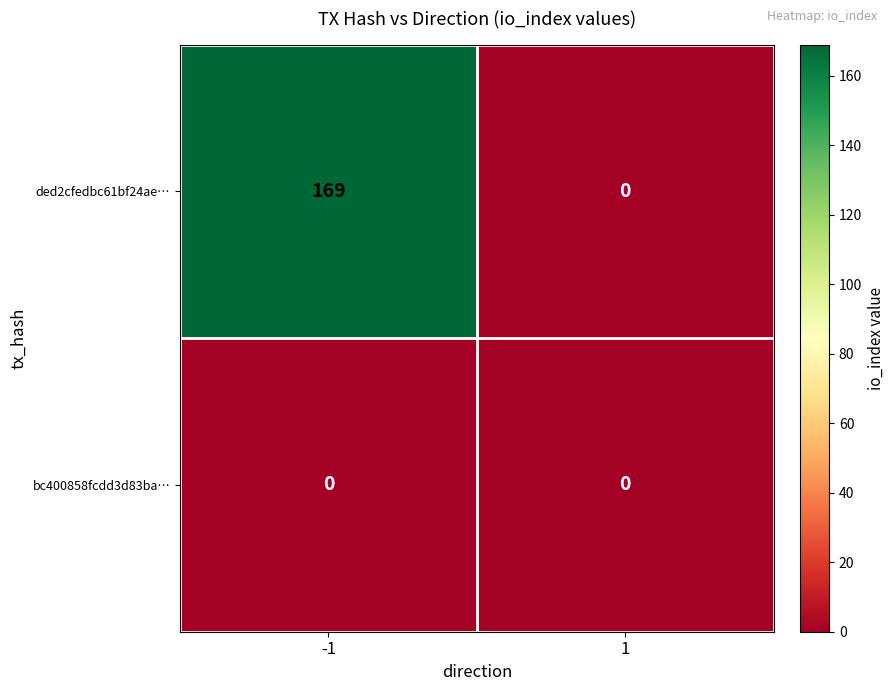

What is the difference between the ded2cfedbc61bf24ae… values at 1 and -1?

169